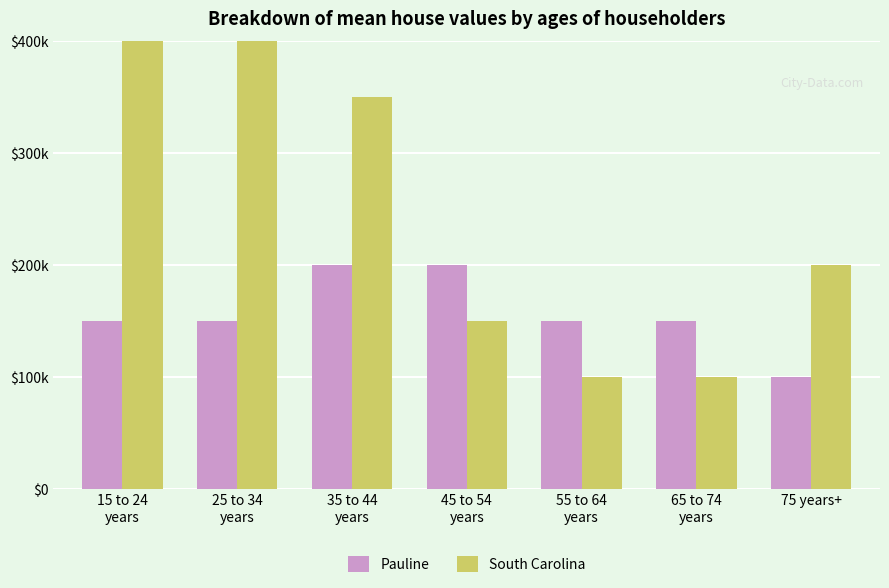

What are all the series names shown in the legend?

Pauline, South Carolina